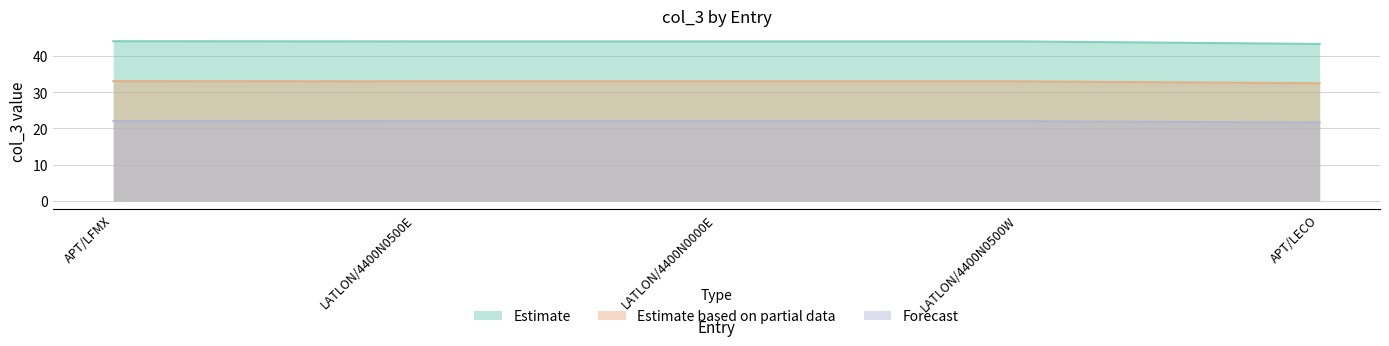

Reading left to right, transcribe all the data shown in this chart.

APT/LFMX=44.1	LATLON/4400N0500E=44.0	LATLON/4400N0000E=44.0	LATLON/4400N0500W=44.0	APT/LECO=43.3